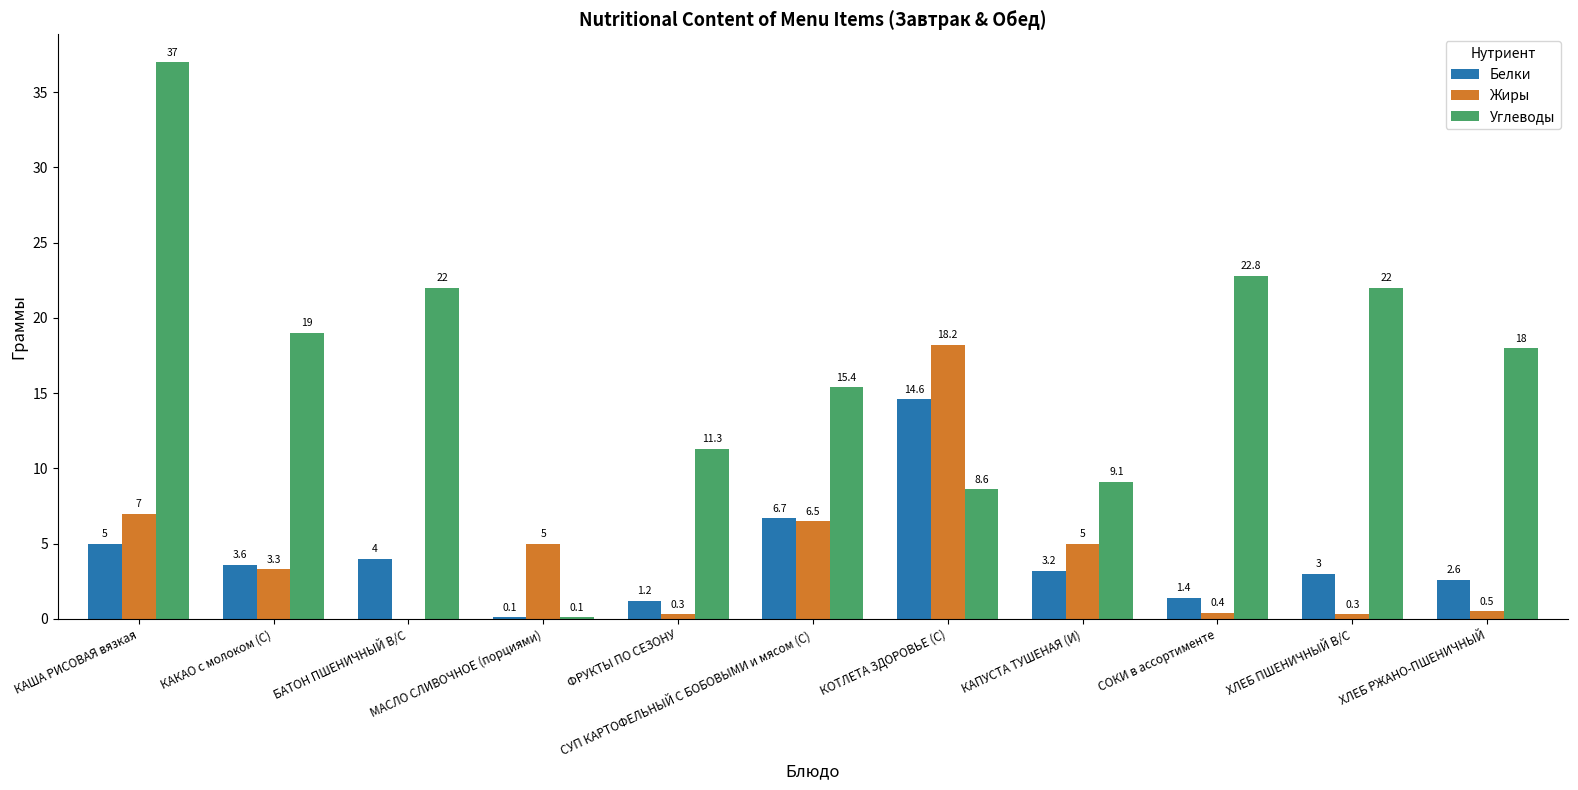

Does the chart contain stacked bars?

No